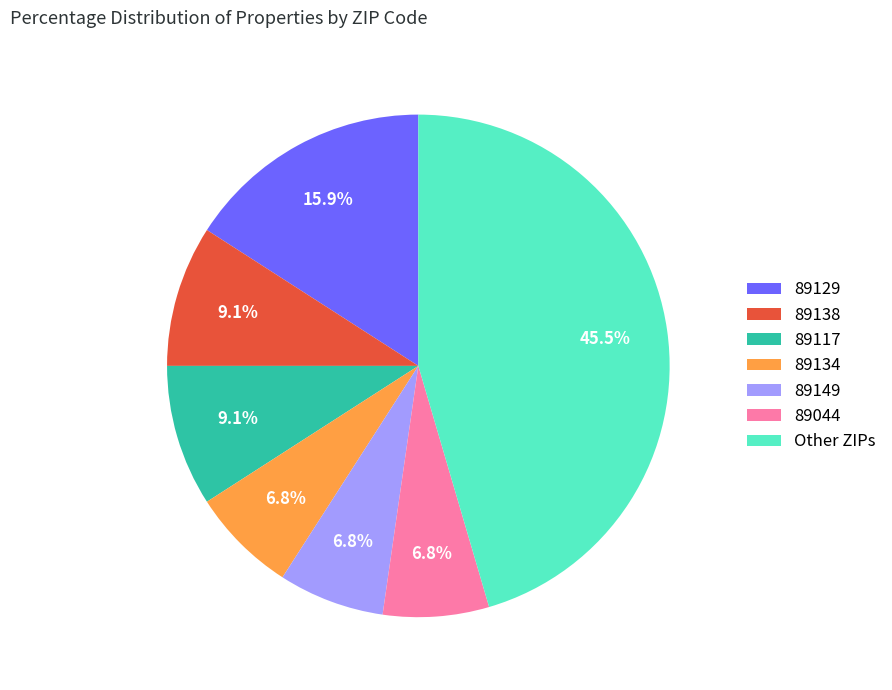

Which slice is the largest?

Other ZIPs